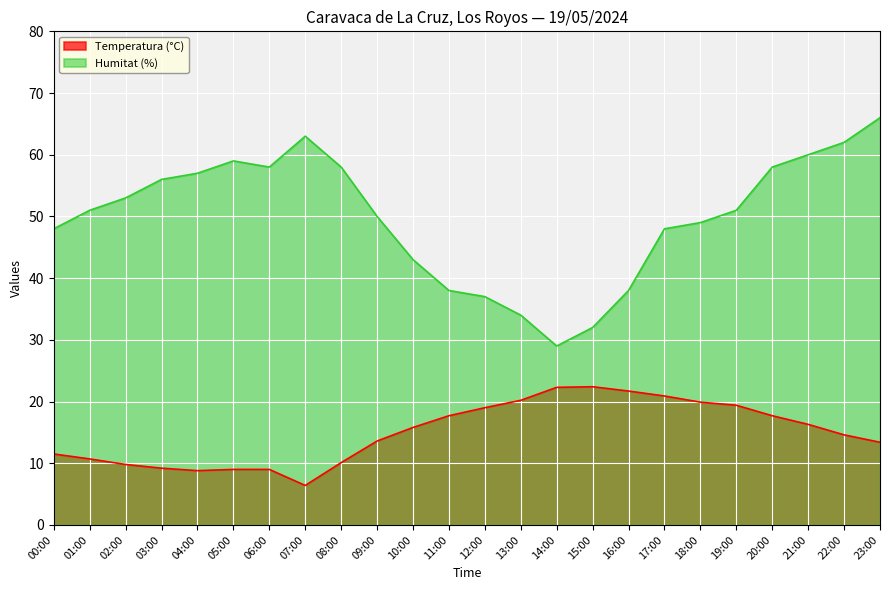

What is the difference between the highest and lowest values at 20:00?

40.3